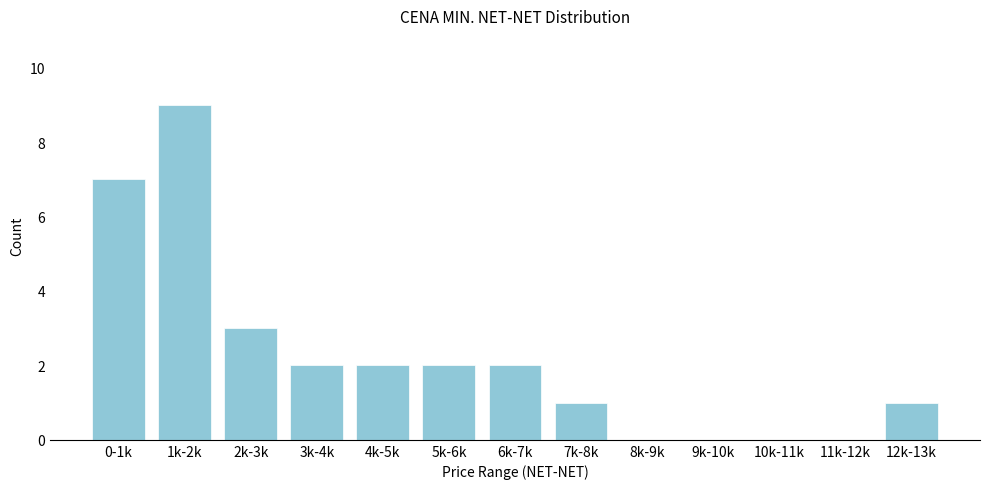

Reading left to right, what are all the values shown in this chart?

0-1k=7	1k-2k=9	2k-3k=3	3k-4k=2	4k-5k=2	5k-6k=2	6k-7k=2	7k-8k=1	8k-9k=0	9k-10k=0	10k-11k=0	11k-12k=0	12k-13k=1